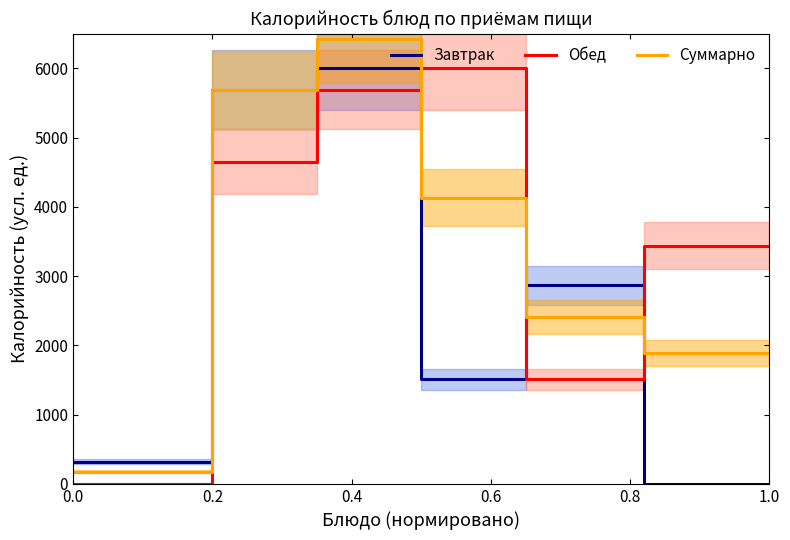

Is the value of Завтрак at 0.0 greater than the value of Обед at 1.0?

No